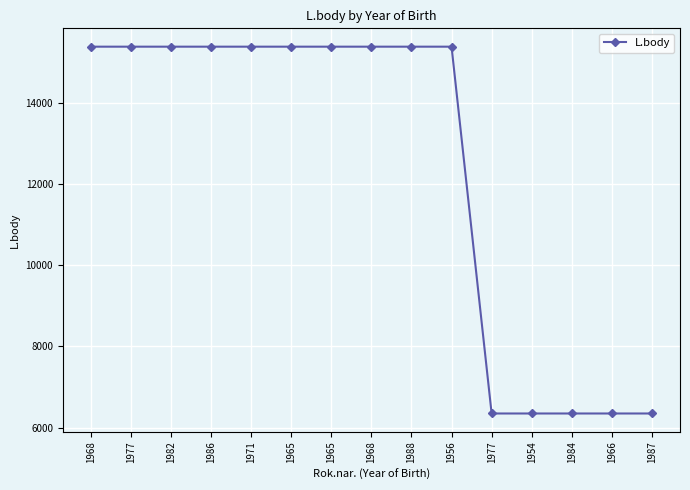

Reading right to left, list all the values displayed in this chart.

1987=6346	1966=6346	1984=6346	1954=6346	1977=6346	1956=15377	1988=15377	1968=15377	1965=15377	1965=15377	1971=15377	1986=15377	1982=15377	1977=15377	1968=15377